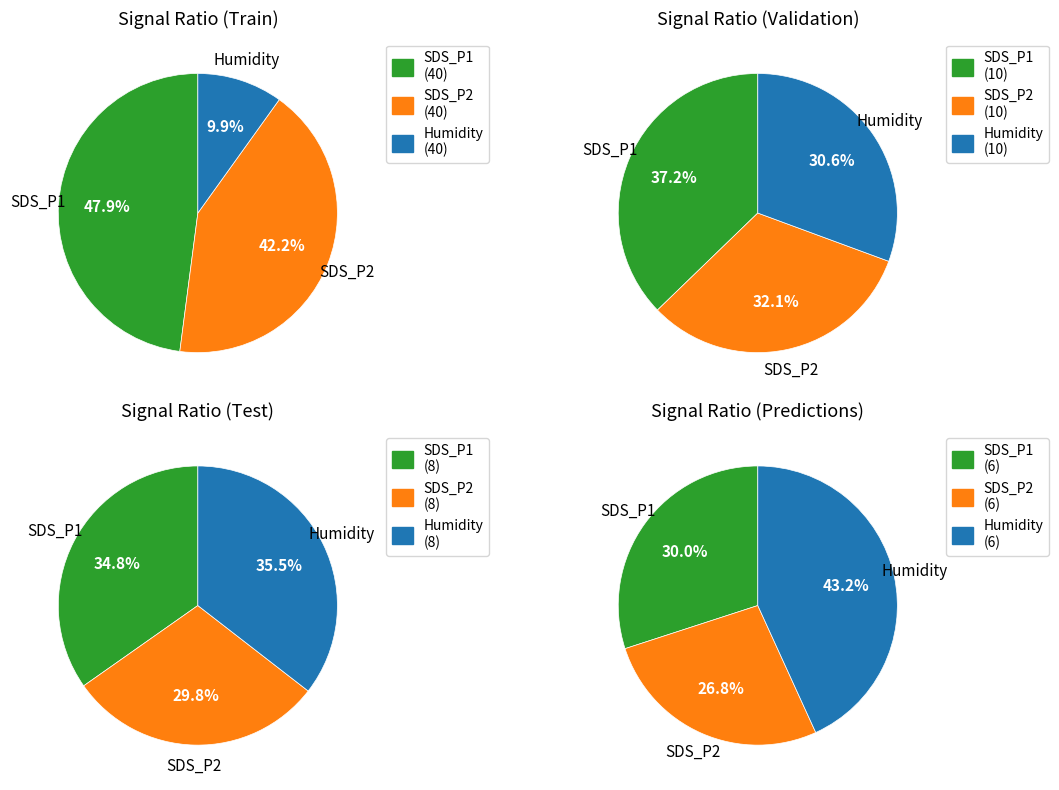

Rank the series at 3 from lowest to highest value.

SDS_P2, SDS_P1, Humidity